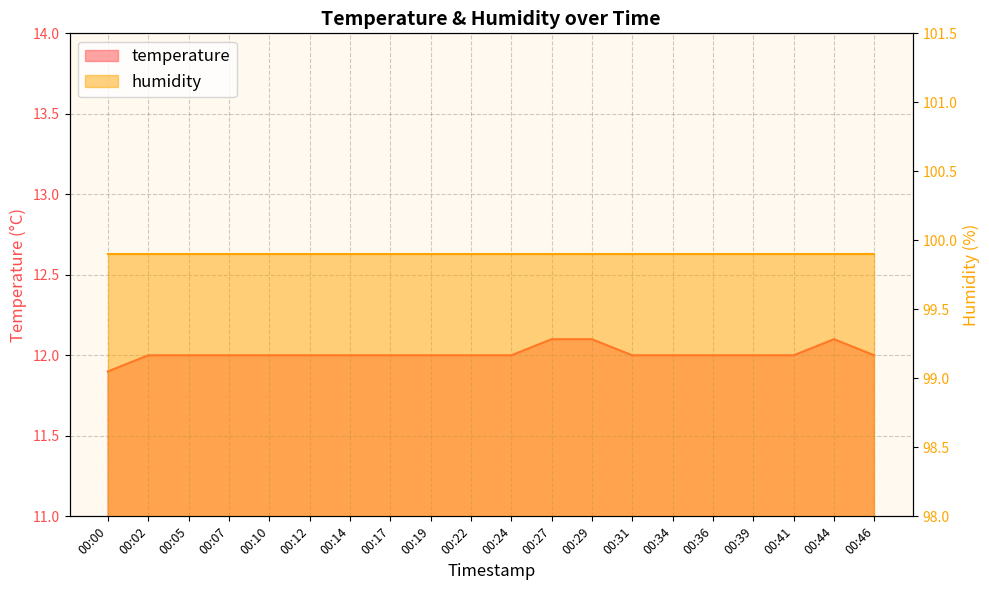

Where does the data first go above 12?

00:27